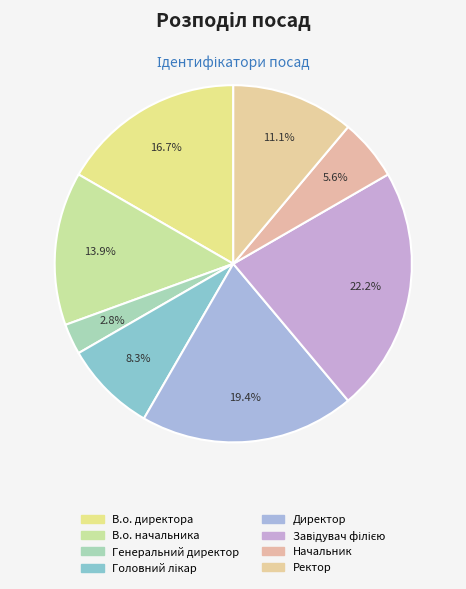

How many slices are in this pie chart?

8